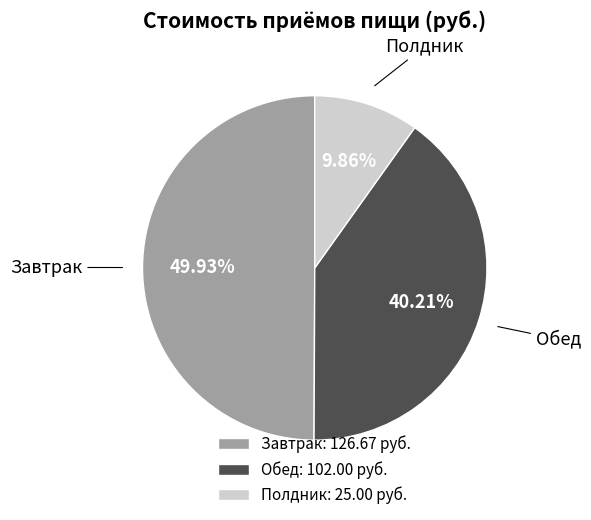

How much of the chart is everything except Полдник?

90.1%